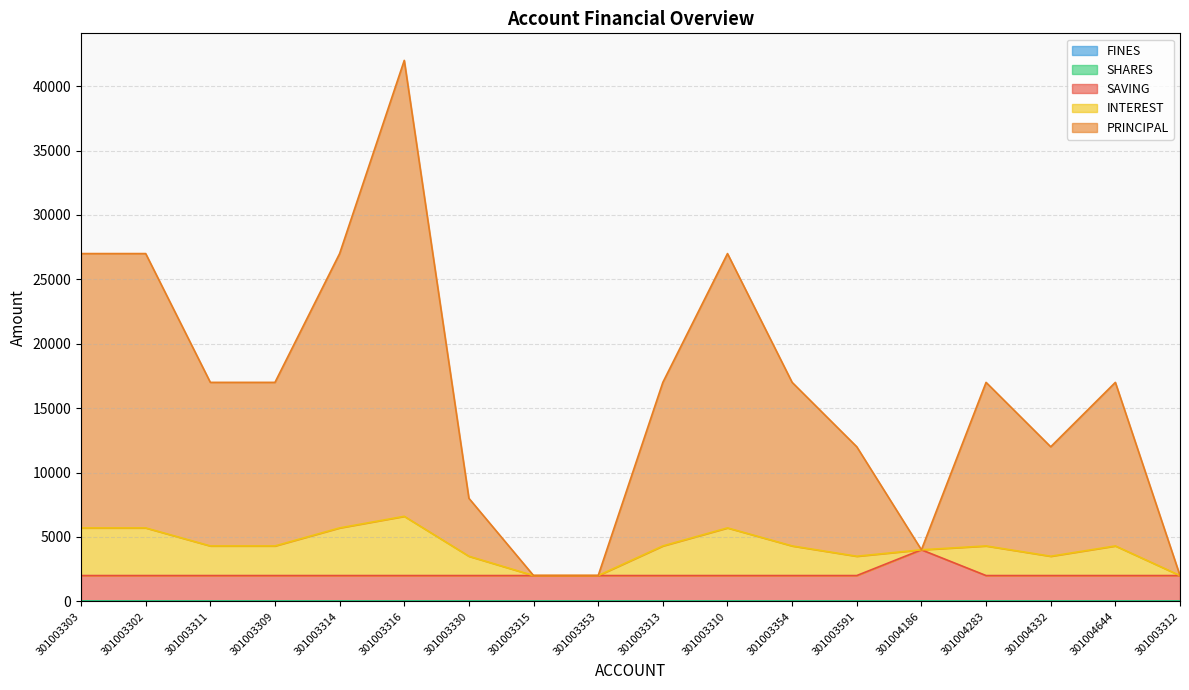

What position from the left is 301004283?

15